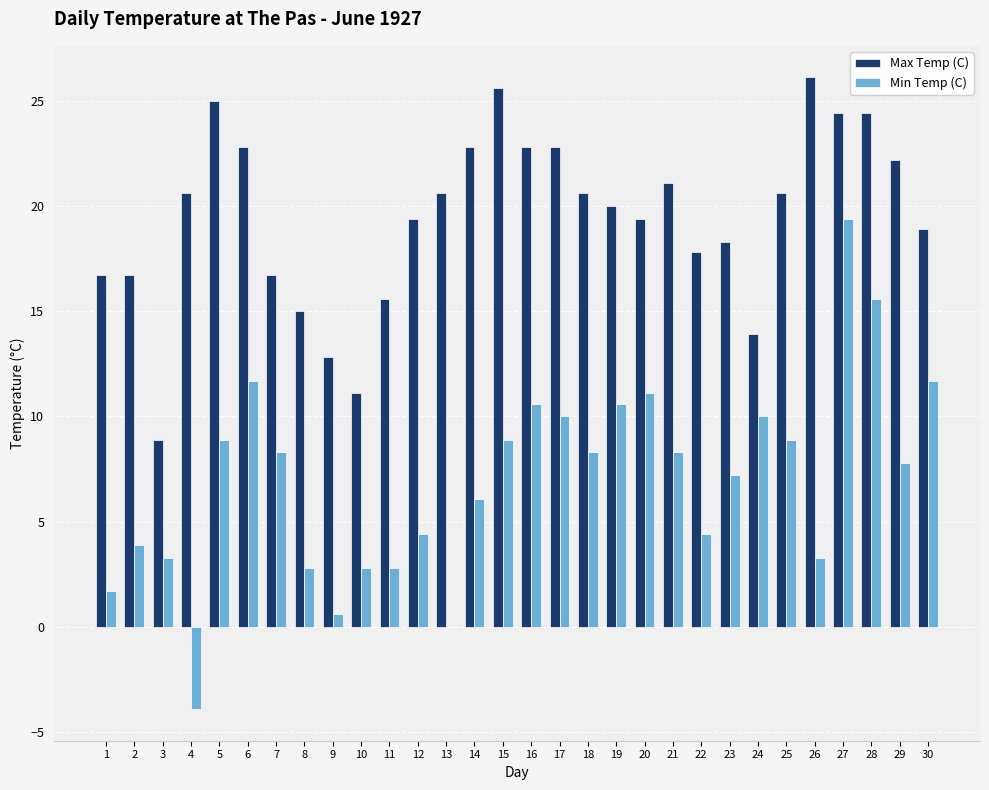

What is the maximum value for Max Temp (C)?

26.1